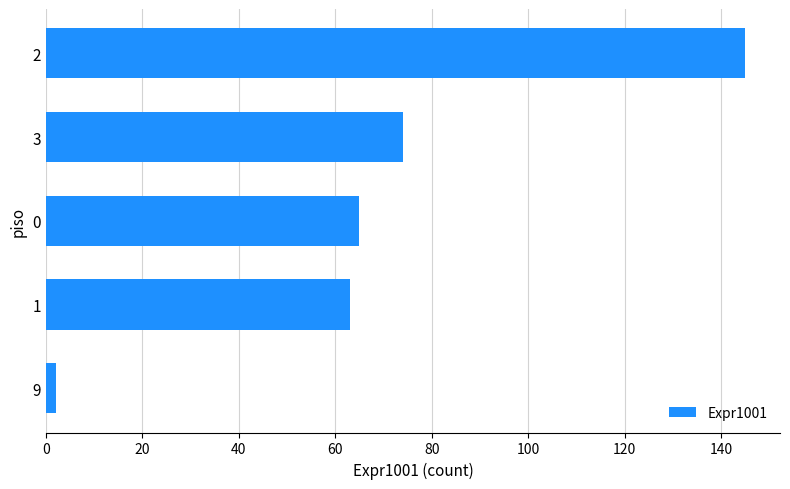

What is the difference between the second highest and minimum values?

72